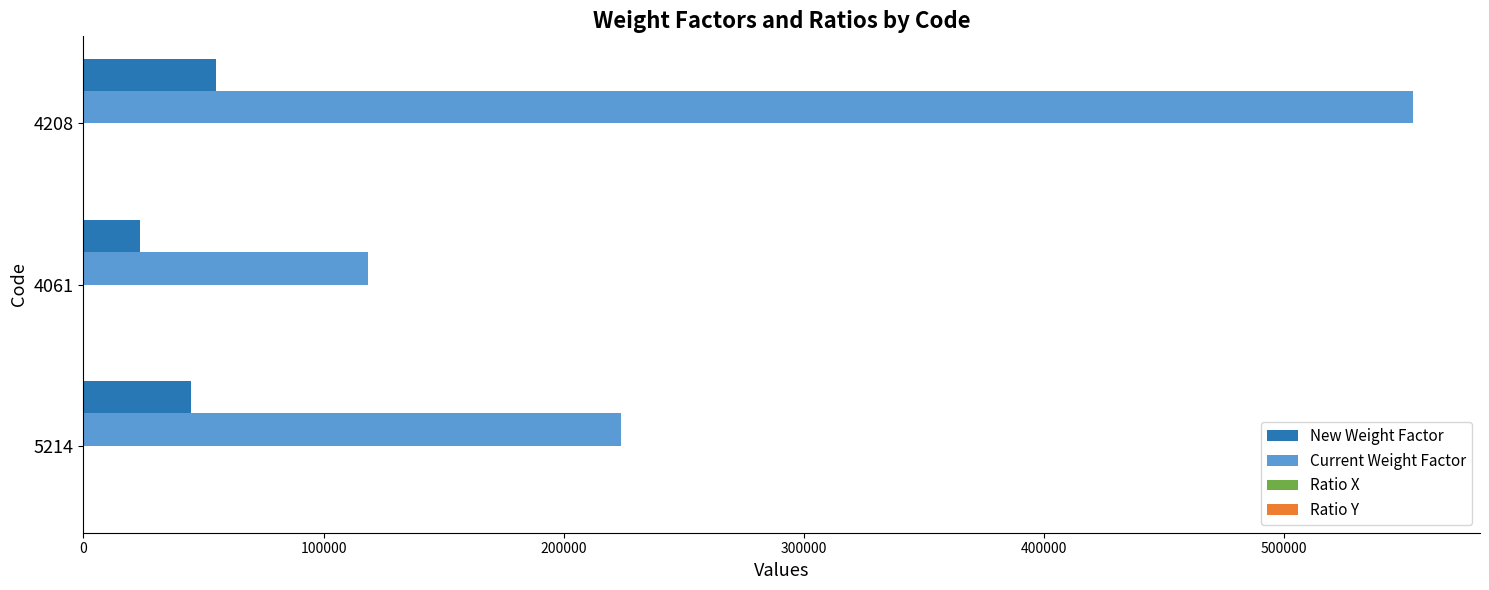

Which series has the largest total across all categories?

Current Weight Factor